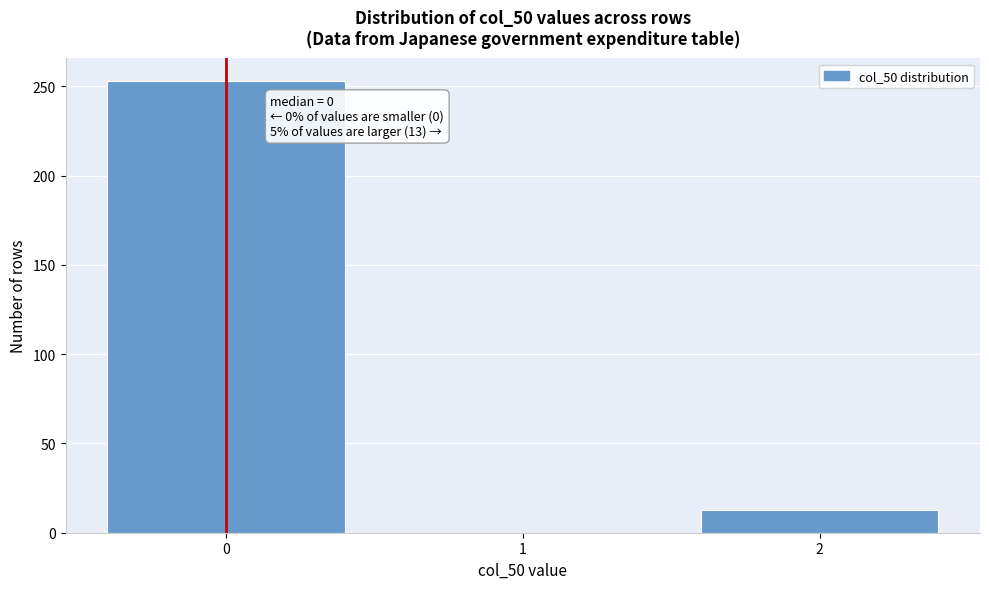

Reading left to right, transcribe all the data shown in this chart.

0=253	1=0	2=13